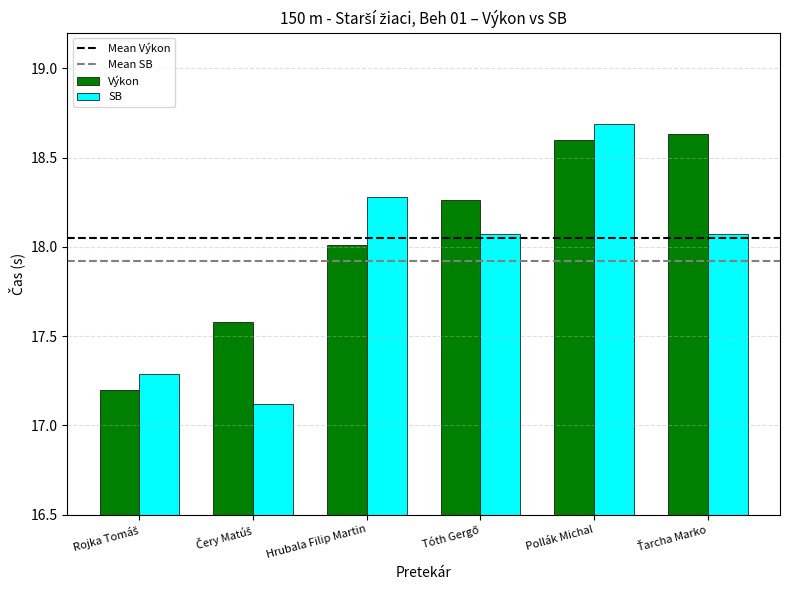

The SB series shows 28.6 at Hrubala Filip Martin. True or false?

False